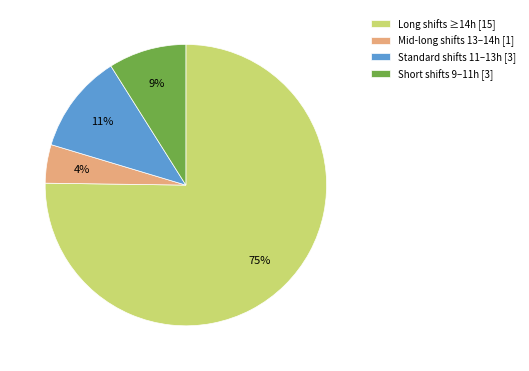

What percentage is the Short shifts 9–11h [3] slice, to the nearest percent?

9%